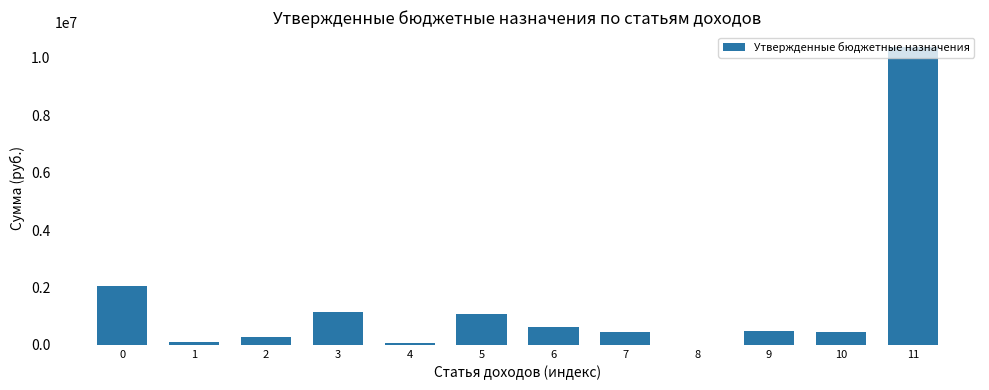

What is the greatest value displayed?

10375124.6